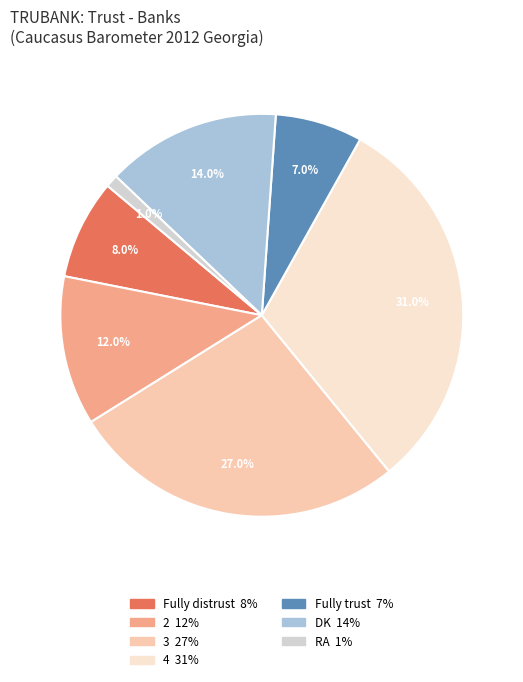

What percentage is the Fully trust slice, to the nearest percent?

7%